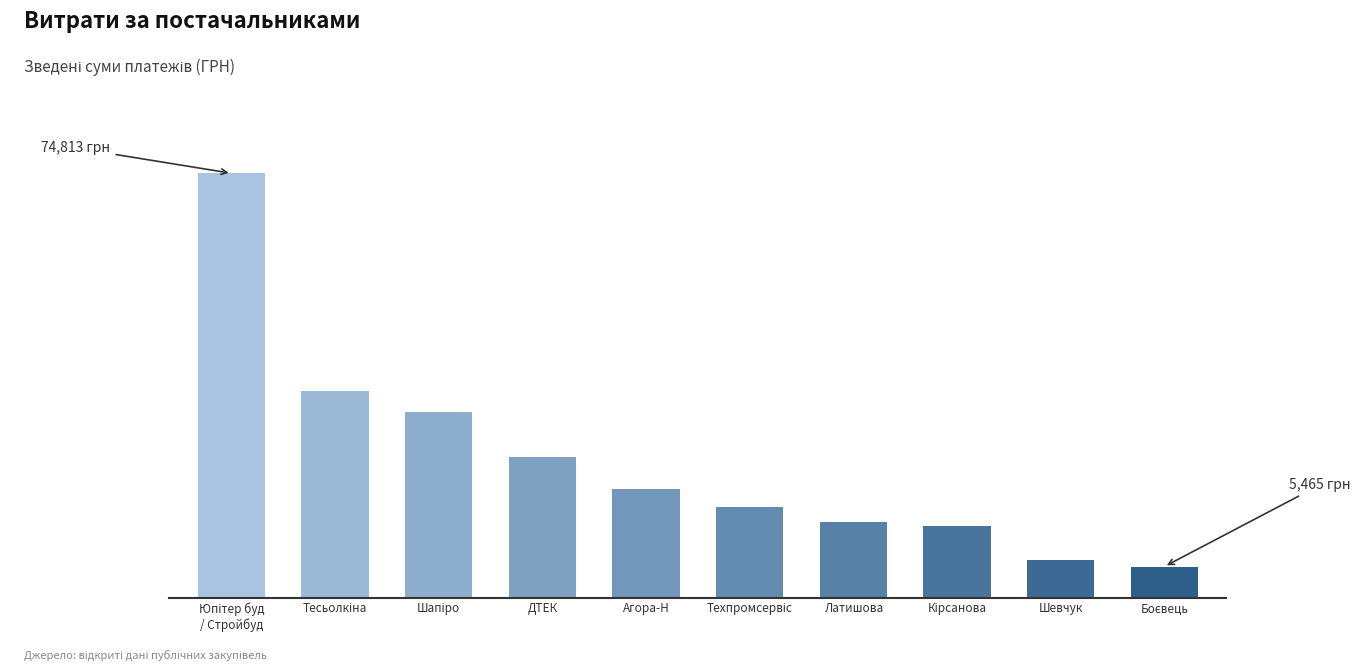

Does the chart contain any negative values?

No